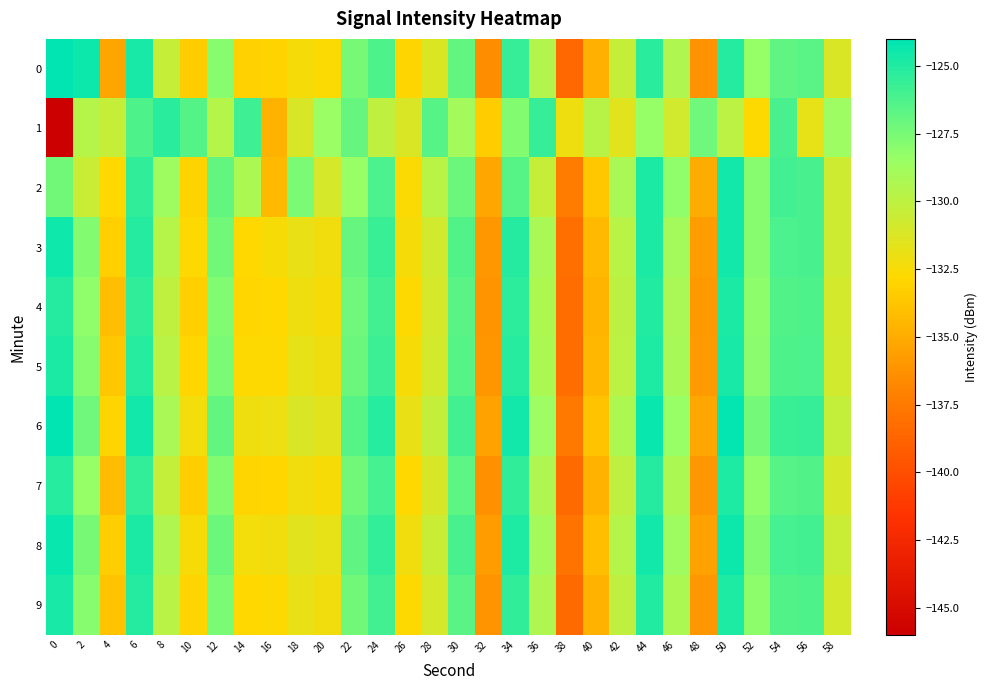

Reading left to right, list all the values displayed in this chart.

0: 0=-124.1	2=-124.4	4=-135.3	6=-124.7	8=-130.3	10=-133.4	12=-128.0	14=-133.1	16=-133.1	18=-132.4	20=-132.7	22=-127.5	24=-126.2	26=-133.0	28=-131.3	30=-126.9	32=-136.5	34=-125.6	36=-129.5	38=-138.6	40=-134.8	42=-130.3	44=-125.2	46=-129.4	48=-136.2	50=-125.1	52=-128.4	54=-126.8	56=-126.6	58=-131.2
1: 0=-146.0	2=-129.6	4=-130.4	6=-126.3	8=-125.3	10=-126.4	12=-129.7	14=-125.9	16=-134.6	18=-131.1	20=-128.5	22=-127.0	24=-130.1	26=-131.2	28=-126.5	30=-128.9	32=-133.4	34=-127.8	36=-125.6	38=-132.1	40=-129.7	42=-131.5	44=-128.3	46=-130.8	48=-127.2	50=-129.9	52=-132.7	54=-126.1	56=-131.8	58=-128.6
2: 0=-127.3	2=-130.5	4=-132.8	6=-125.4	8=-128.7	10=-133.1	12=-126.9	14=-129.2	16=-134.3	18=-127.6	20=-131.0	22=-128.4	24=-126.2	26=-132.6	28=-129.8	30=-127.1	32=-135.2	34=-126.5	36=-130.3	38=-137.4	40=-133.7	42=-129.1	44=-124.8	46=-128.2	48=-135.0	50=-124.6	52=-127.9	54=-125.9	56=-126.1	58=-130.7
3: 0=-124.5	2=-127.8	4=-133.2	6=-125.1	8=-129.6	10=-132.7	12=-127.3	14=-132.8	16=-132.5	18=-131.9	20=-132.2	22=-127.0	24=-125.7	26=-132.4	28=-130.8	30=-126.4	32=-136.0	34=-125.1	36=-129.1	38=-138.1	40=-134.3	42=-129.8	44=-124.8	46=-128.9	48=-135.7	50=-124.6	52=-127.9	54=-126.2	56=-126.1	58=-130.7
4: 0=-125.1	2=-128.2	4=-134.1	6=-125.4	8=-130.1	10=-133.2	12=-127.7	14=-132.9	16=-132.8	18=-132.1	20=-132.4	22=-127.2	24=-125.9	26=-132.7	28=-131.0	30=-126.6	32=-136.2	34=-125.3	36=-129.3	38=-138.3	40=-134.5	42=-130.0	44=-125.0	46=-129.1	48=-135.9	50=-124.8	52=-128.1	54=-126.4	56=-126.3	58=-130.9
5: 0=-124.8	2=-127.9	4=-133.7	6=-125.2	8=-129.8	10=-132.9	12=-127.6	14=-132.7	16=-132.7	18=-131.8	20=-132.1	22=-127.1	24=-125.8	26=-132.5	28=-130.9	30=-126.5	32=-136.1	34=-125.2	36=-129.2	38=-138.2	40=-134.4	42=-129.9	44=-124.9	46=-129.0	48=-135.8	50=-124.7	52=-128.0	54=-126.3	56=-126.2	58=-130.8
6: 0=-123.9	2=-127.2	4=-133.0	6=-124.6	8=-129.1	10=-132.3	12=-126.9	14=-132.1	16=-132.0	18=-131.2	20=-131.5	22=-126.5	24=-125.2	26=-131.9	28=-130.2	30=-125.9	32=-135.5	34=-124.6	36=-128.6	38=-137.6	40=-133.8	42=-129.3	44=-124.3	46=-128.4	48=-135.2	50=-124.1	52=-127.4	54=-125.7	56=-125.6	58=-130.2
7: 0=-125.2	2=-128.3	4=-134.2	6=-125.5	8=-130.2	10=-133.3	12=-127.8	14=-133.0	16=-132.9	18=-132.2	20=-132.5	22=-127.3	24=-126.0	26=-132.8	28=-131.1	30=-126.7	32=-136.3	34=-125.4	36=-129.4	38=-138.4	40=-134.6	42=-130.1	44=-125.1	46=-129.2	48=-136.0	50=-124.9	52=-128.2	54=-126.5	56=-126.4	58=-131.0
8: 0=-124.3	2=-127.5	4=-133.3	6=-124.8	8=-129.4	10=-132.5	12=-127.1	14=-132.3	16=-132.2	18=-131.5	20=-131.8	22=-126.8	24=-125.5	26=-132.2	28=-130.5	30=-126.1	32=-135.7	34=-124.9	36=-128.9	38=-137.9	40=-134.1	42=-129.6	44=-124.6	46=-128.7	48=-135.5	50=-124.4	52=-127.7	54=-126.0	56=-125.9	58=-130.5
9: 0=-124.7	2=-127.9	4=-133.8	6=-125.1	8=-129.8	10=-133.0	12=-127.6	14=-132.8	16=-132.7	18=-131.9	20=-132.2	22=-127.3	24=-125.9	26=-132.7	28=-131.0	30=-126.6	32=-136.2	34=-125.4	36=-129.4	38=-138.4	40=-134.6	42=-130.1	44=-125.0	46=-129.2	48=-136.0	50=-124.9	52=-128.1	54=-126.4	56=-126.3	58=-130.9